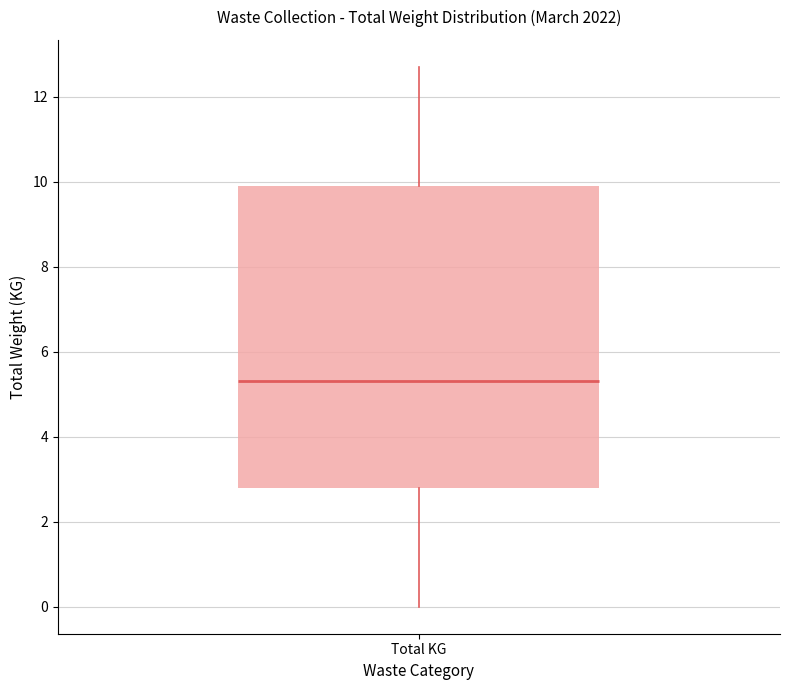

Transcribe this box plot: give where the median line is, the range the box spans, and where the two whiskers end, as read against the y-axis. The values are not printed on the chart, so give them approximately, as read against the axis.

median 5.4, box 2.8 to 10.0, whiskers 0.0 to 12.8